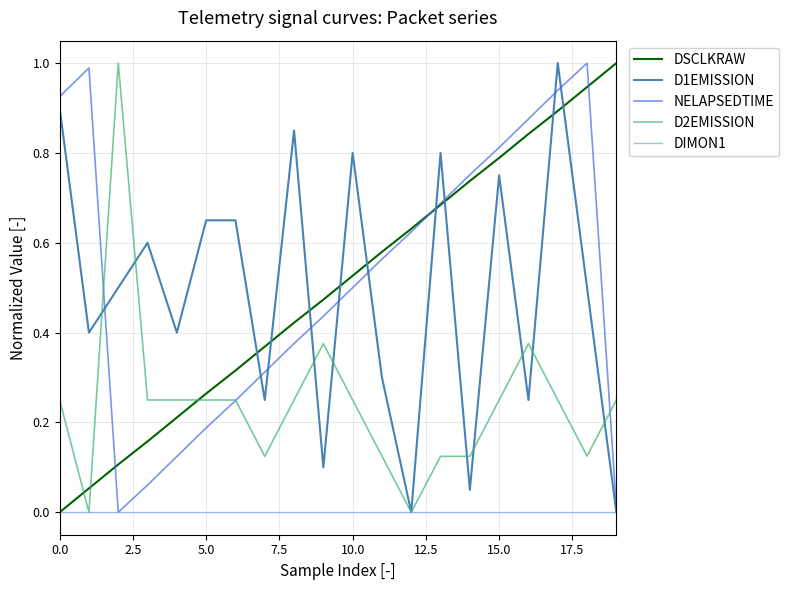

What is the maximum value shown in the chart?

1.0